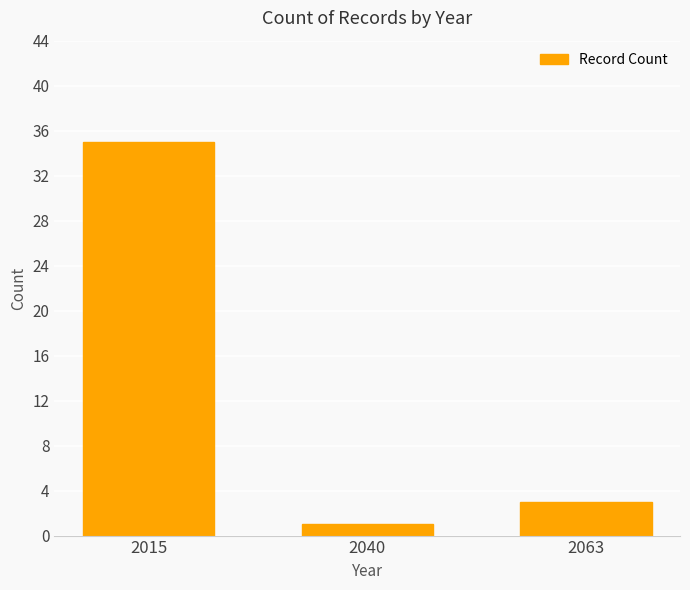

List the labels in order of value, smallest first.

2040, 2063, 2015